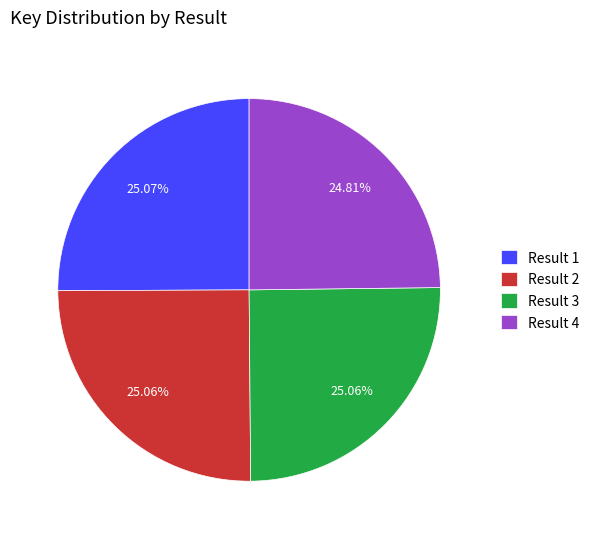

Count the number of slices in the pie.

4